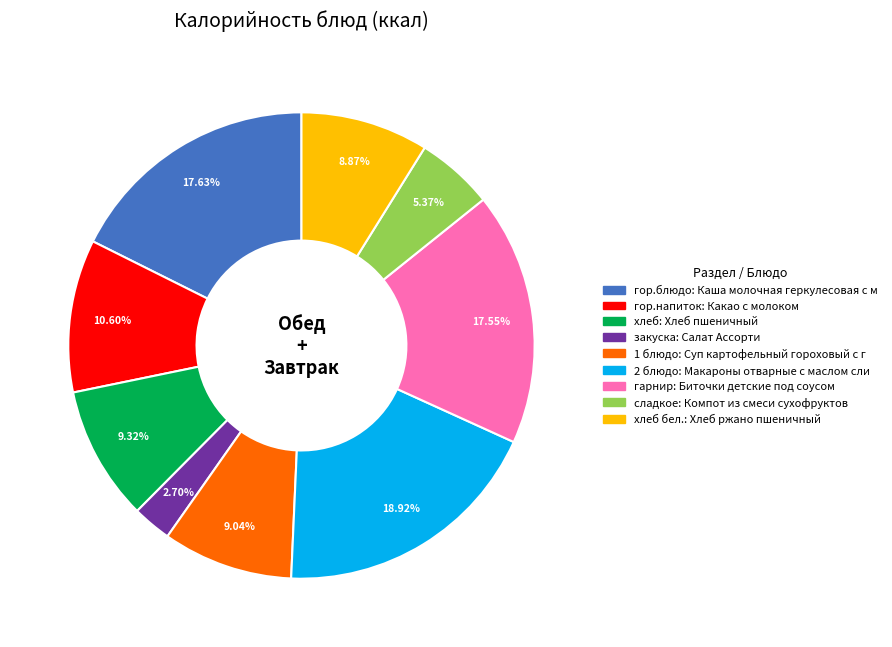

How many segments does this pie chart have?

9